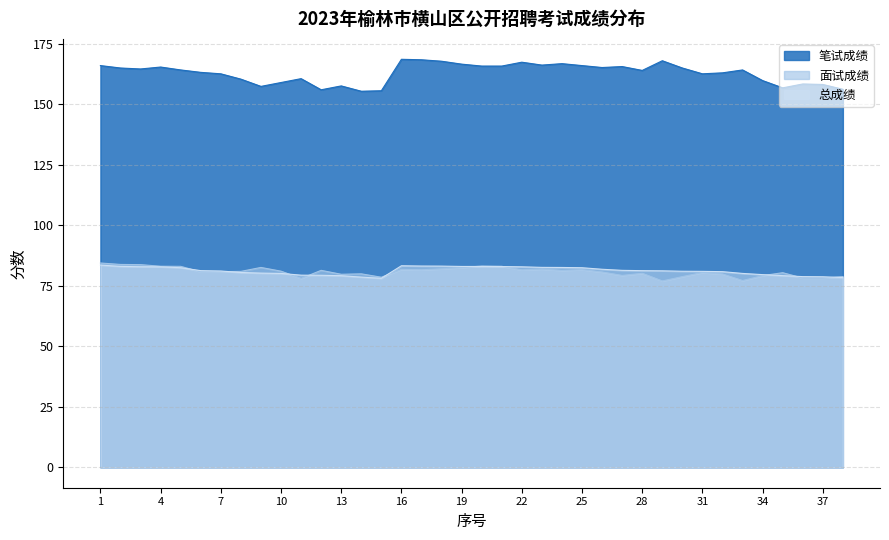

How many data points in 总成绩 are less than 81?

16